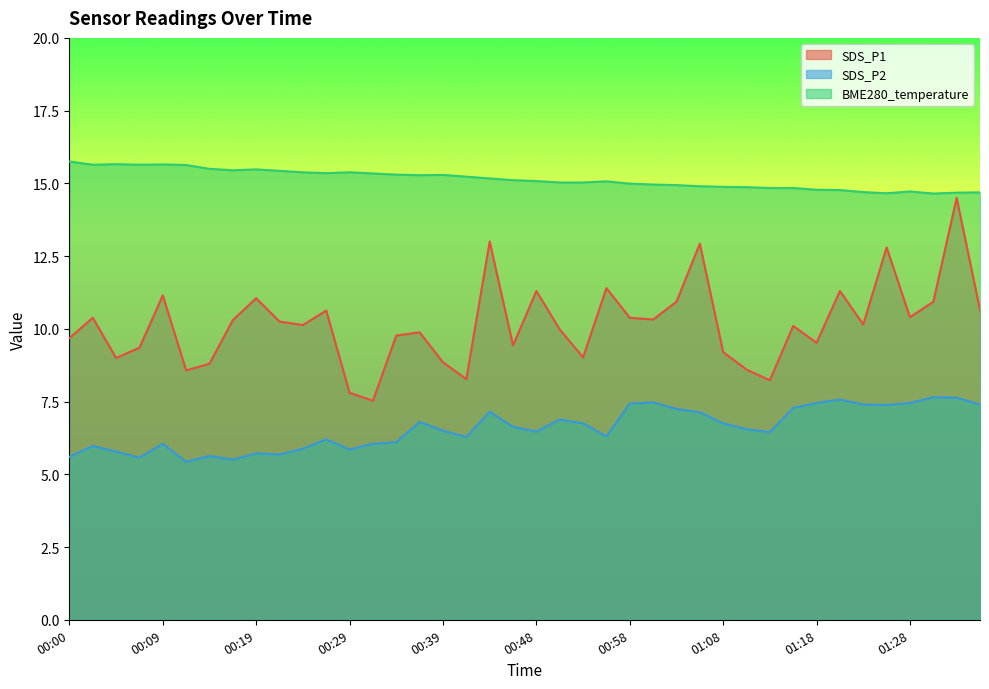

The SDS_P2 series shows 6.3 at 00:41. True or false?

True